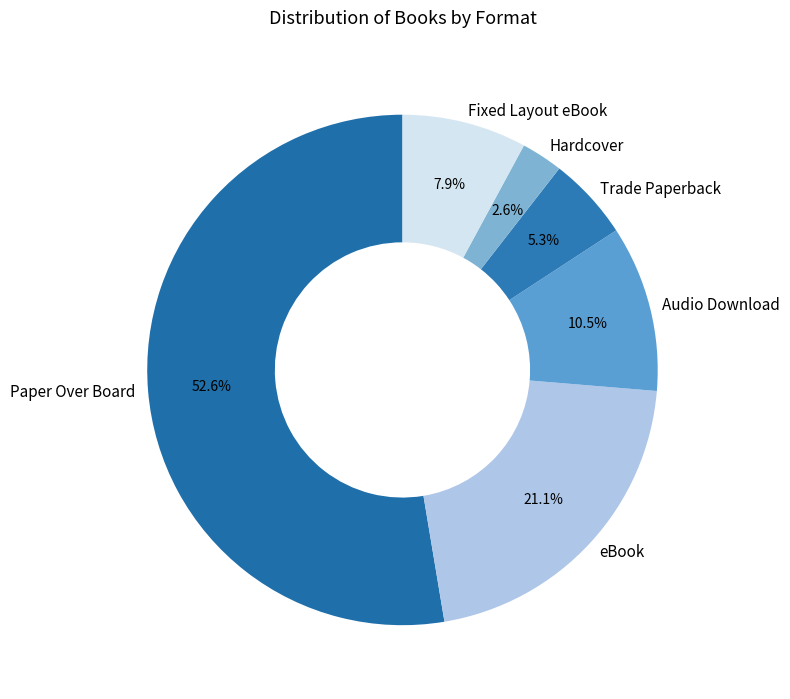

Rank the categories by value from lowest to highest.

Hardcover, Trade Paperback, Fixed Layout eBook, Audio Download, eBook, Paper Over Board